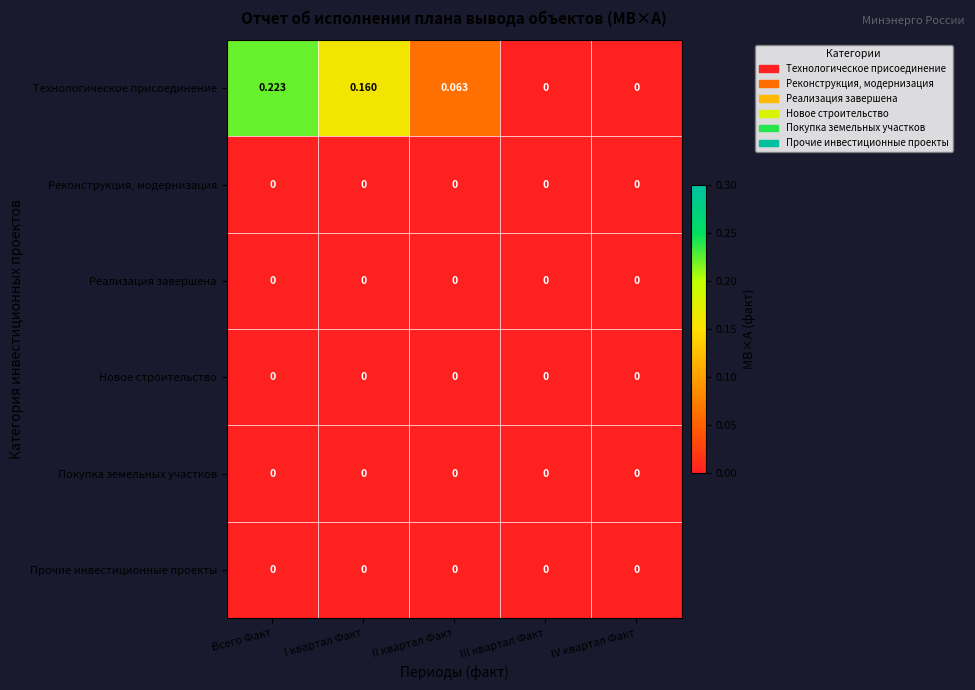

Which series has the largest total across all categories?

Технологическое присоединение